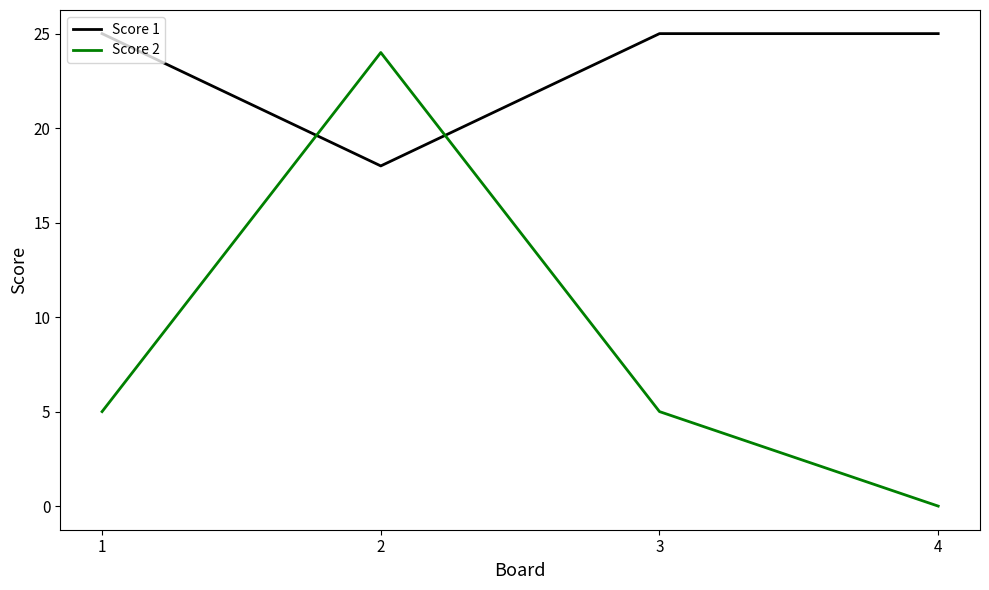

Reading left to right, list all the values displayed in this chart.

Score 1: 1=25	2=18	3=25	4=25
Score 2: 1=5	2=24	3=5	4=0